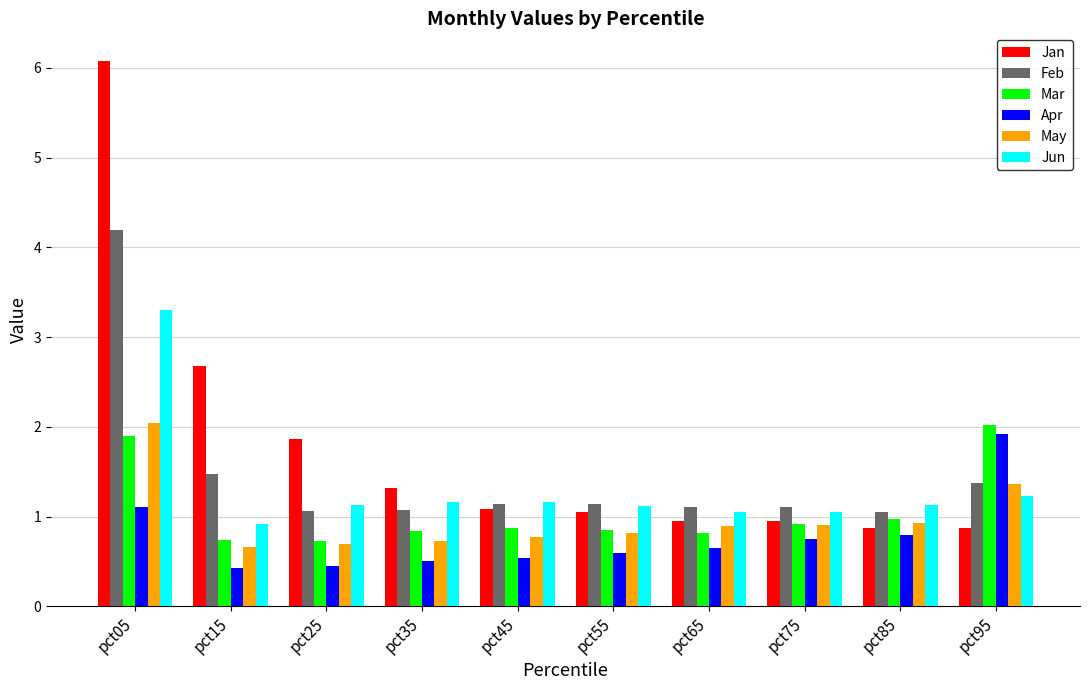

Between pct05 and pct75, which series saw the biggest shift?

Jan